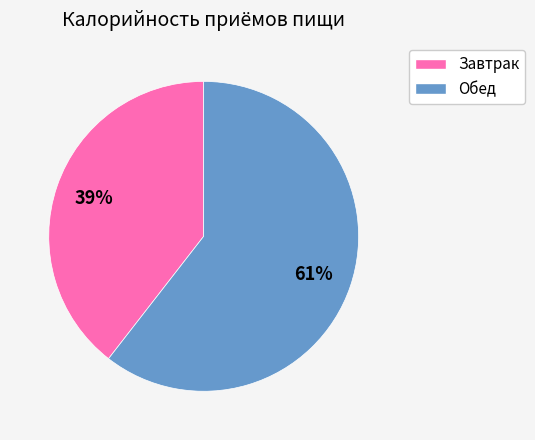

Do Завтрак and Обед together represent more than half of the pie?

Yes